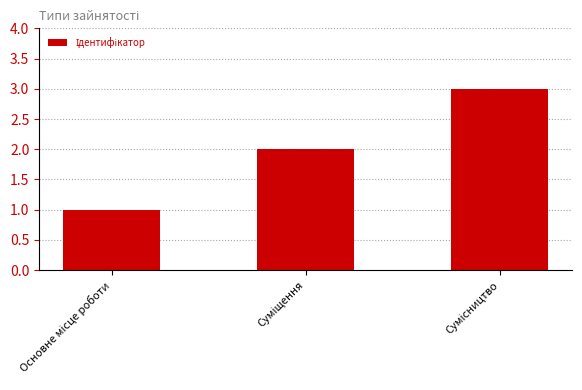

What is the greatest value displayed?

3